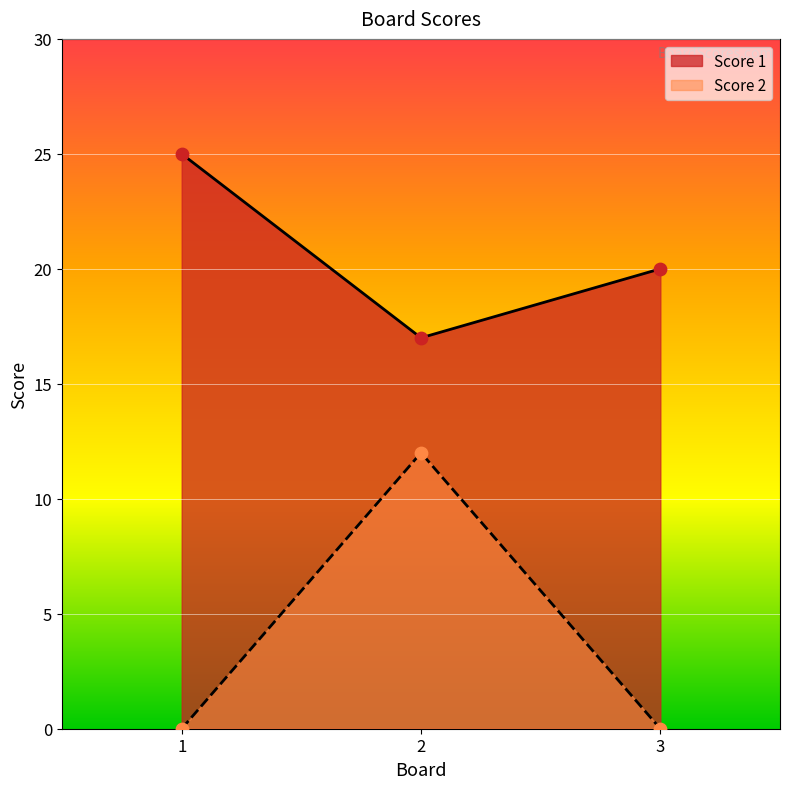

Which series reaches the maximum Y coordinate?

Score 1